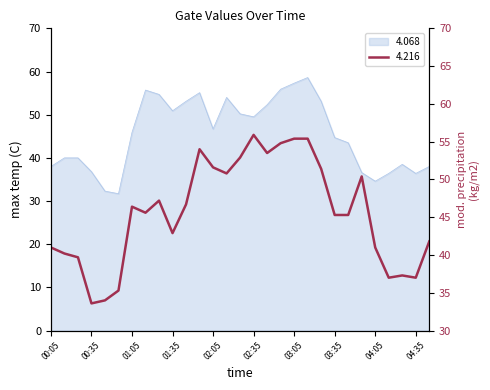

How many data points in 4.068 are less than 45?

14